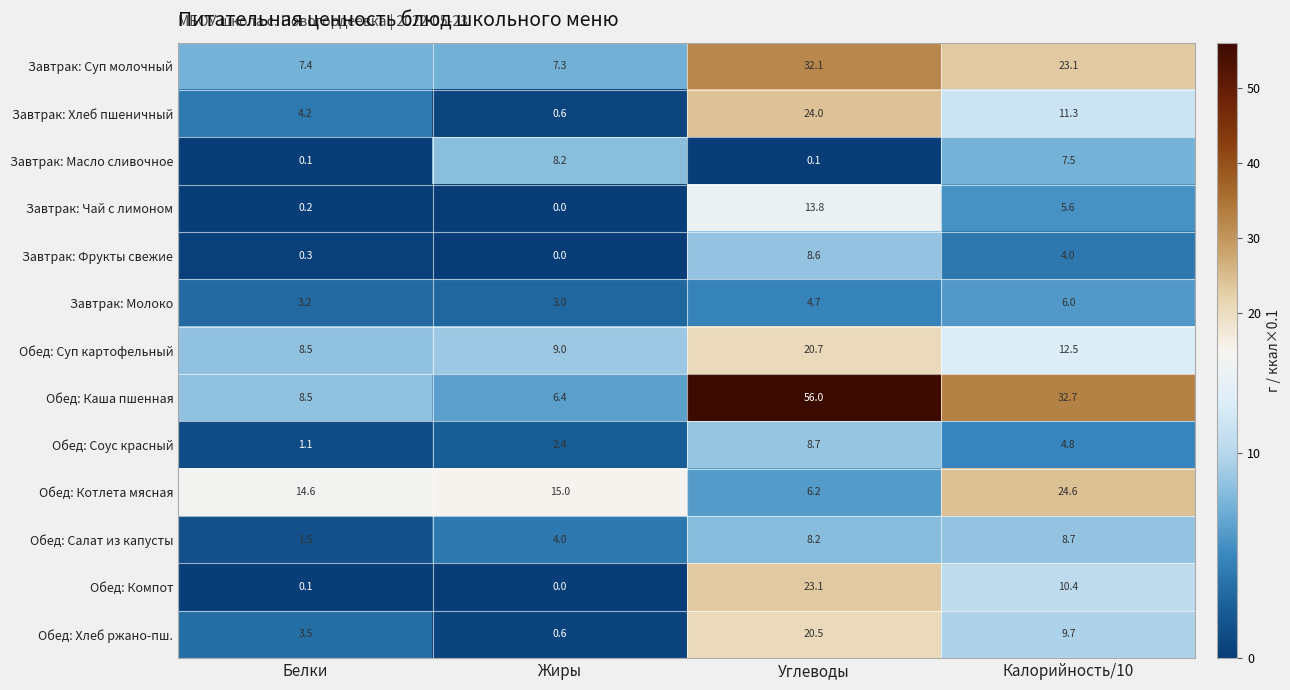

How many positive values does the Обед: Компот series have?

3